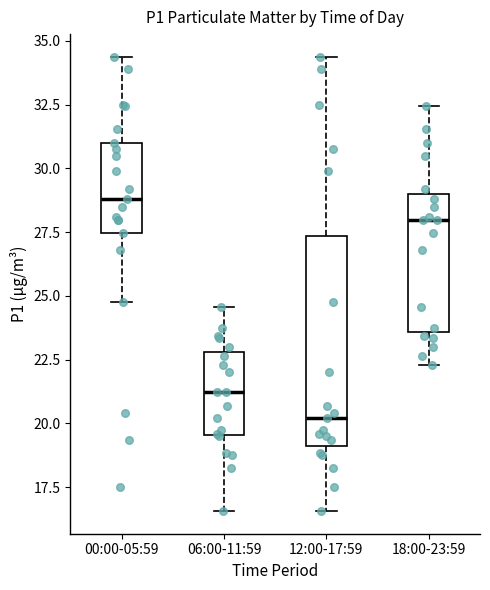

Reading left to right, transcribe this box plot: for each box, give where its median line is, the range the box spans, and where its two whiskers end, as read against the y-axis. The values are not printed on the chart, so give them approximately, as read against the axis.

00:00-05:59: median 29.0, box 27.5 to 31.0, whiskers 25.0 to 34.5
06:00-11:59: median 21.0, box 19.5 to 23.0, whiskers 16.5 to 24.5
12:00-17:59: median 20.0, box 19.0 to 27.5, whiskers 16.5 to 34.5
18:00-23:59: median 28.0, box 23.5 to 29.0, whiskers 22.5 to 32.5